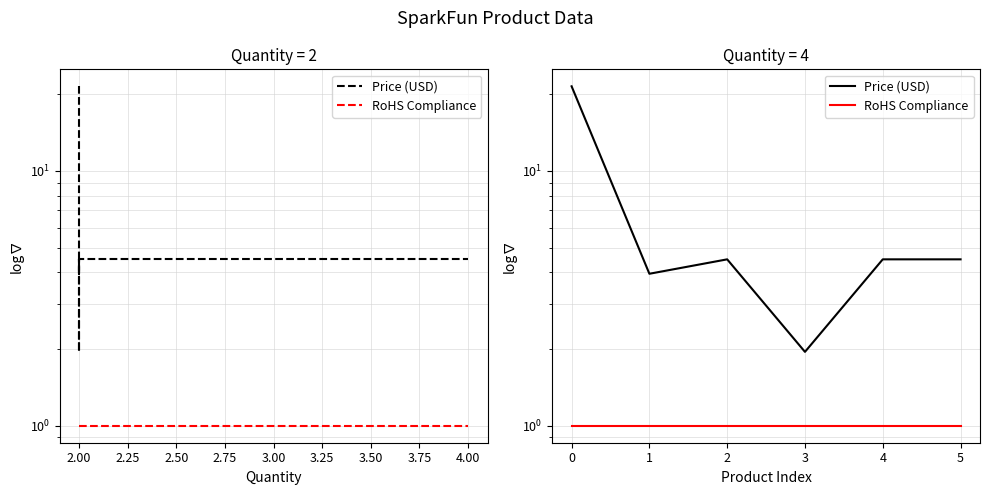

What is the sum of all Price (USD) values?

40.9